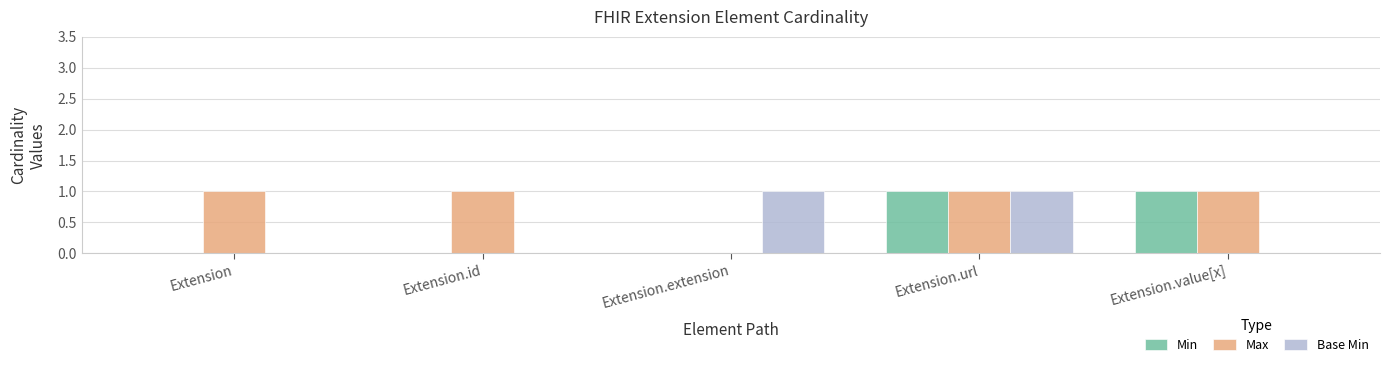

How many positive values does the Max series have?

4